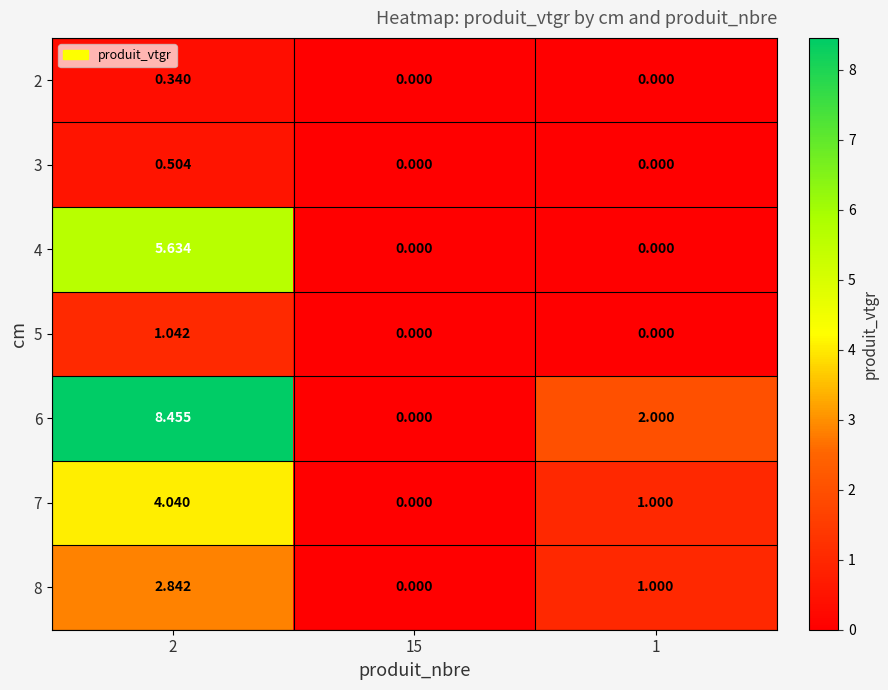

How many series are shown in this chart?

7